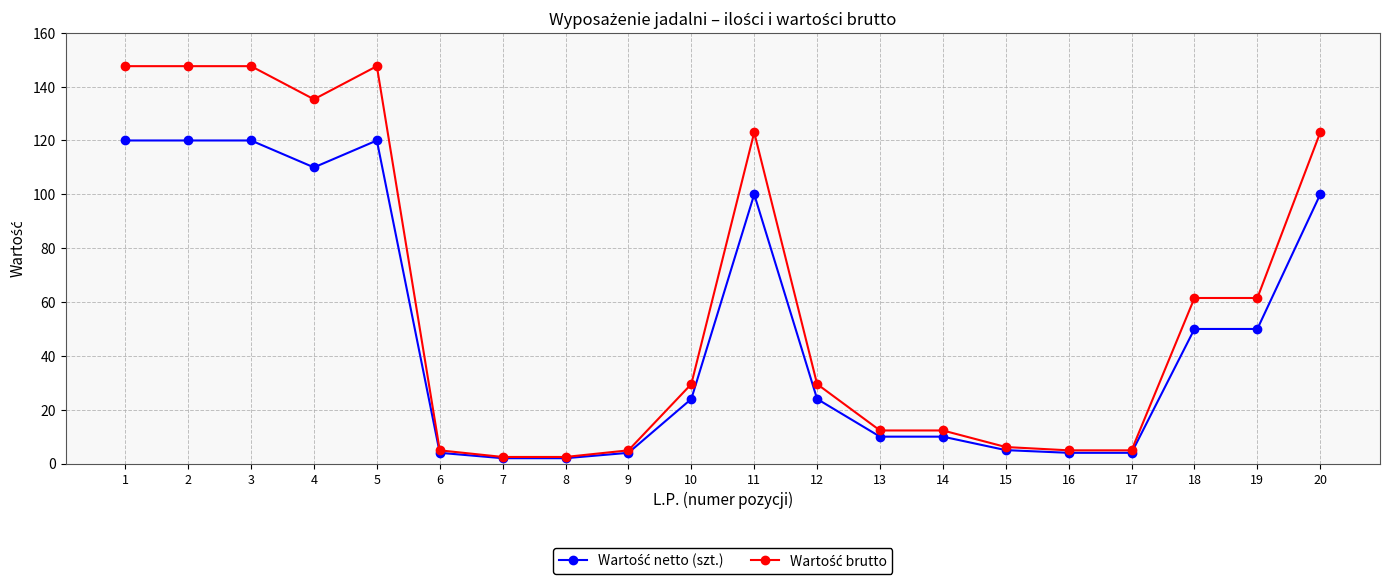

How many distinct data groups are displayed?

2